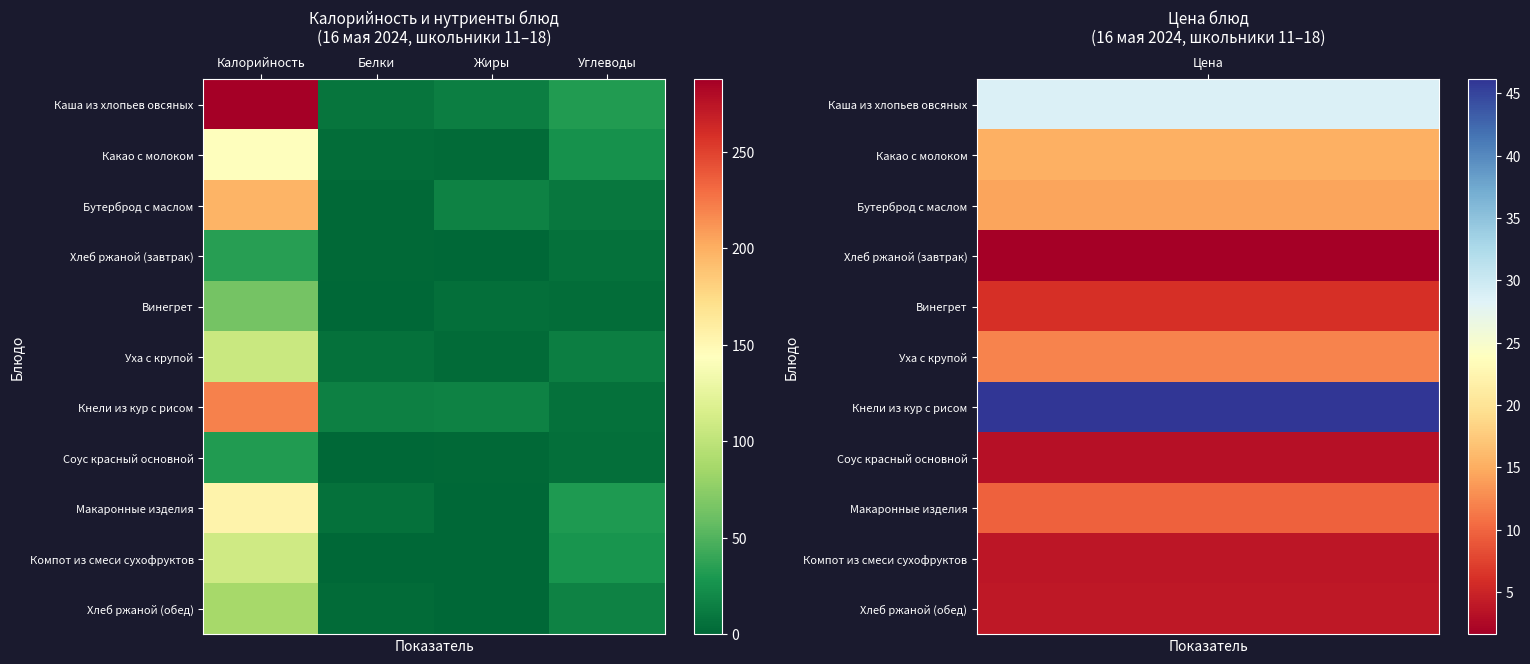

What is the total value across all series at Углеводы?

177.0